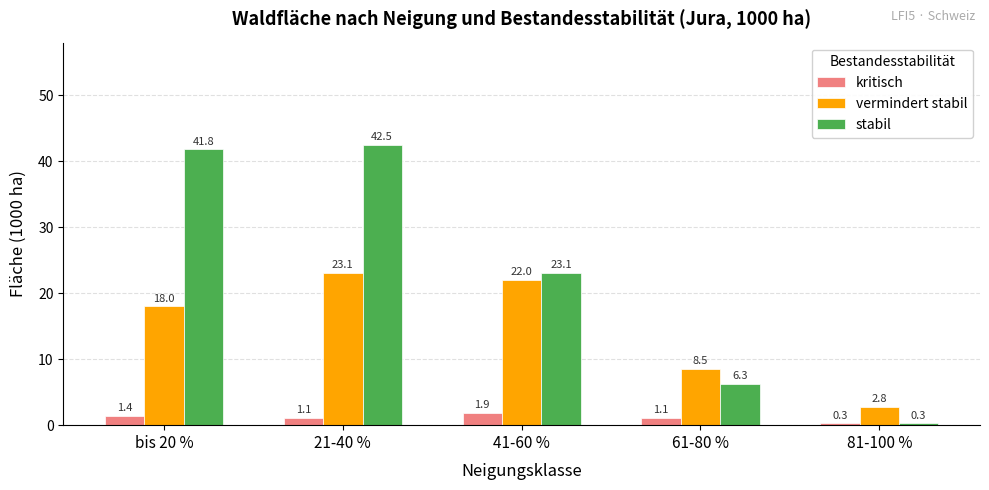

What is the approximate value of kritisch at 61-80 %?

1.1